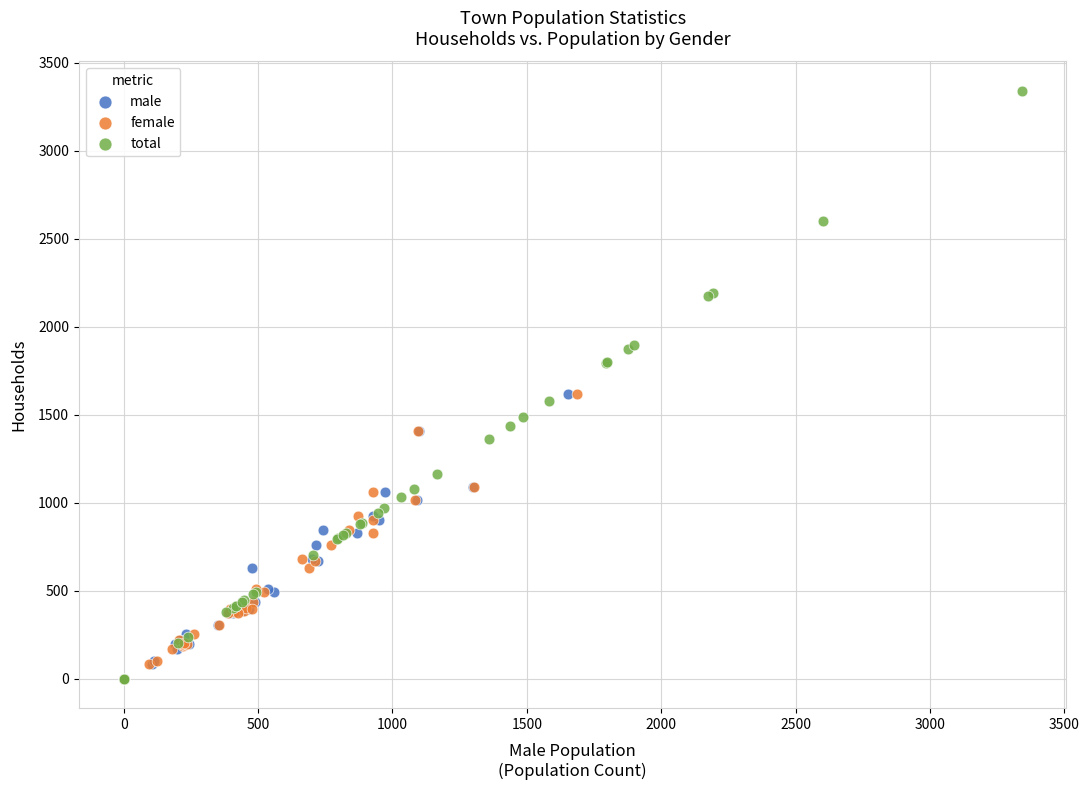

What are all the series names shown in the legend?

male, female, total